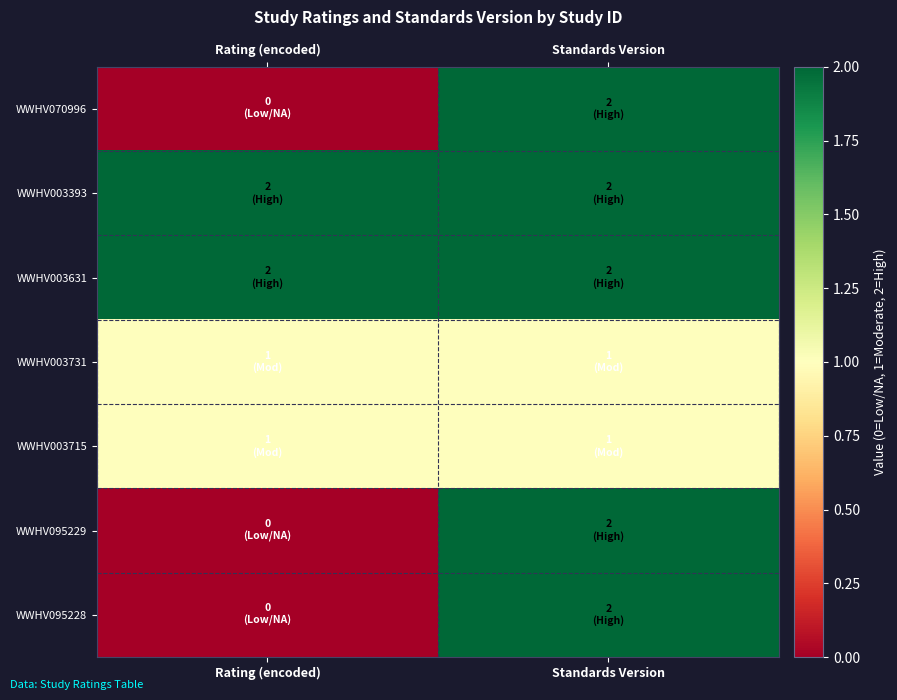

What is the greatest value displayed?

2